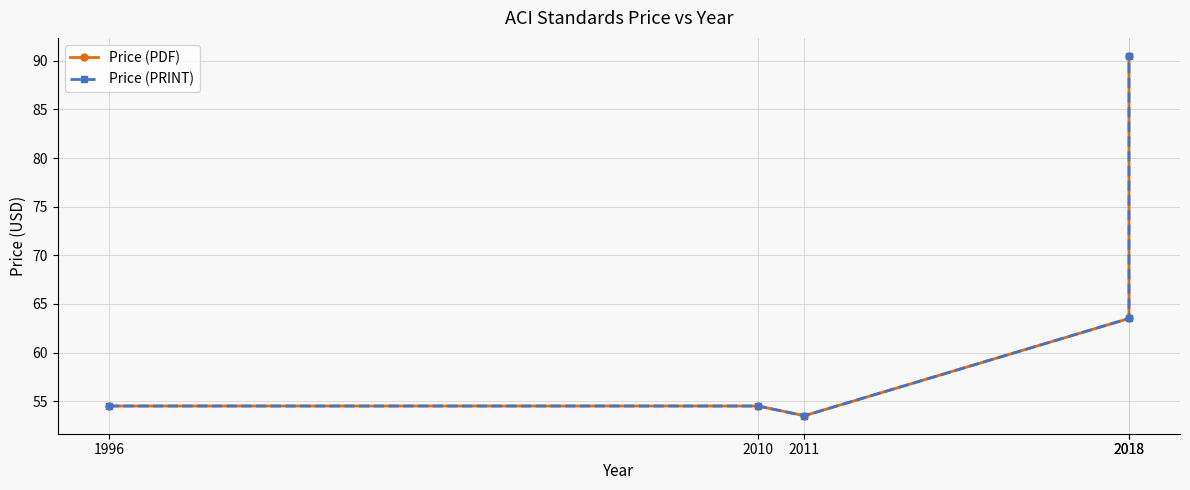

What is the value of the Price (PRINT) point at the 3rd from the left?

53.5